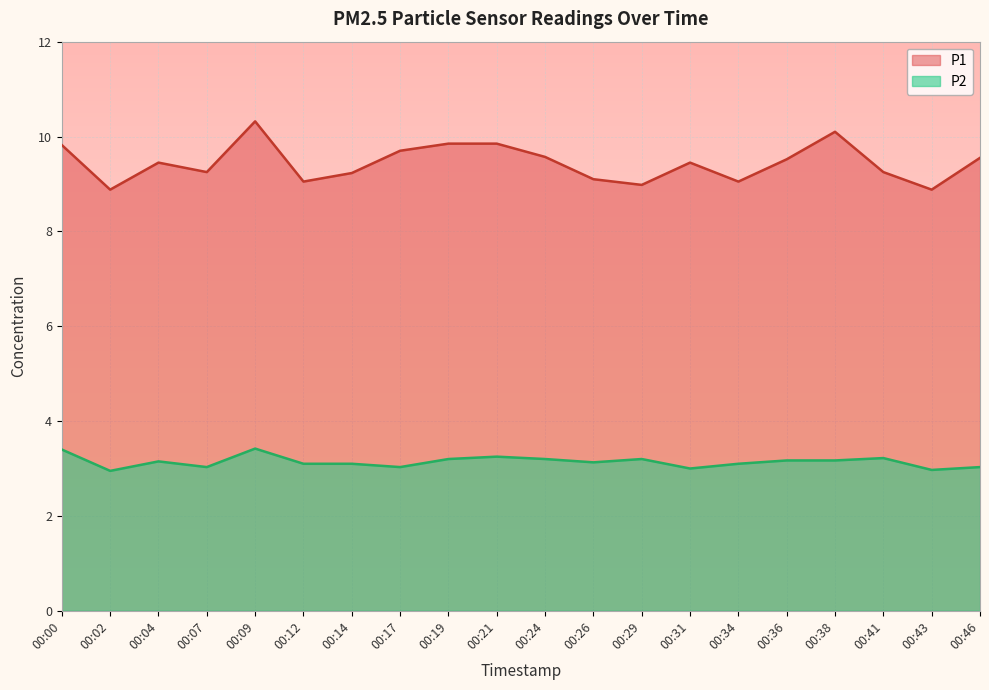

Which category has the highest value across all series?

00:09